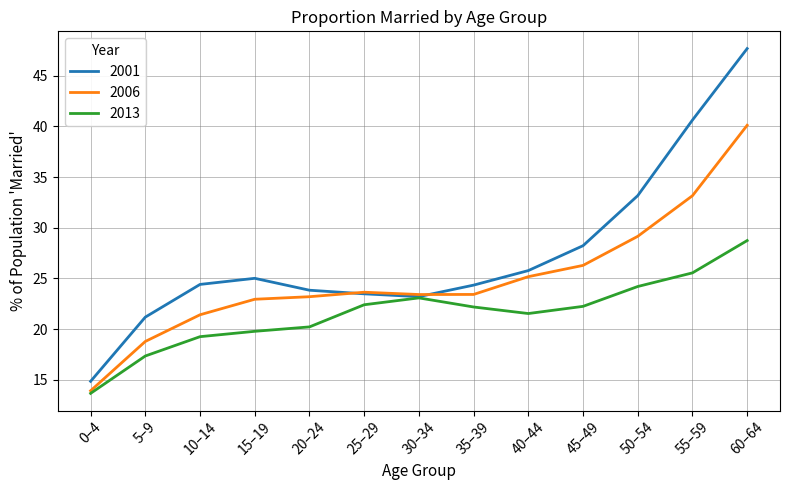

What is the difference between the maximum and second lowest values in the 2013 series?

11.4